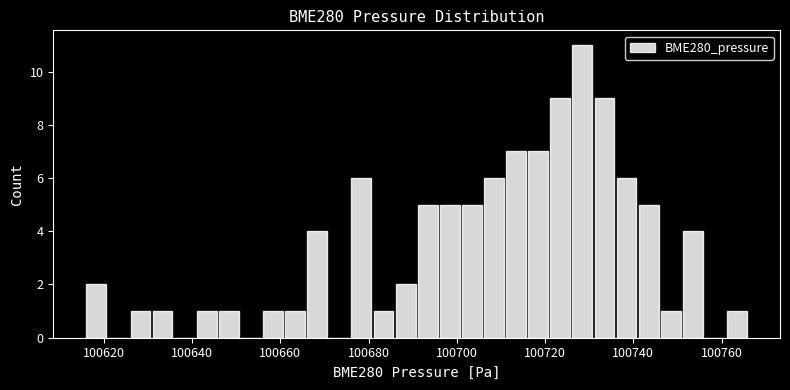

Read against the x-axis, roughly where is the centre of the tallest bar?

100728